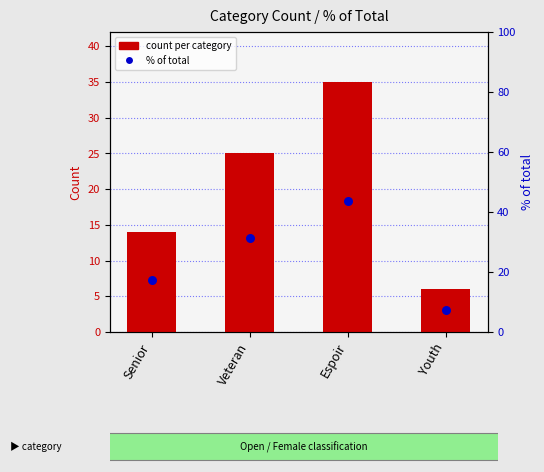

Which series reaches the minimum Y coordinate?

count per category